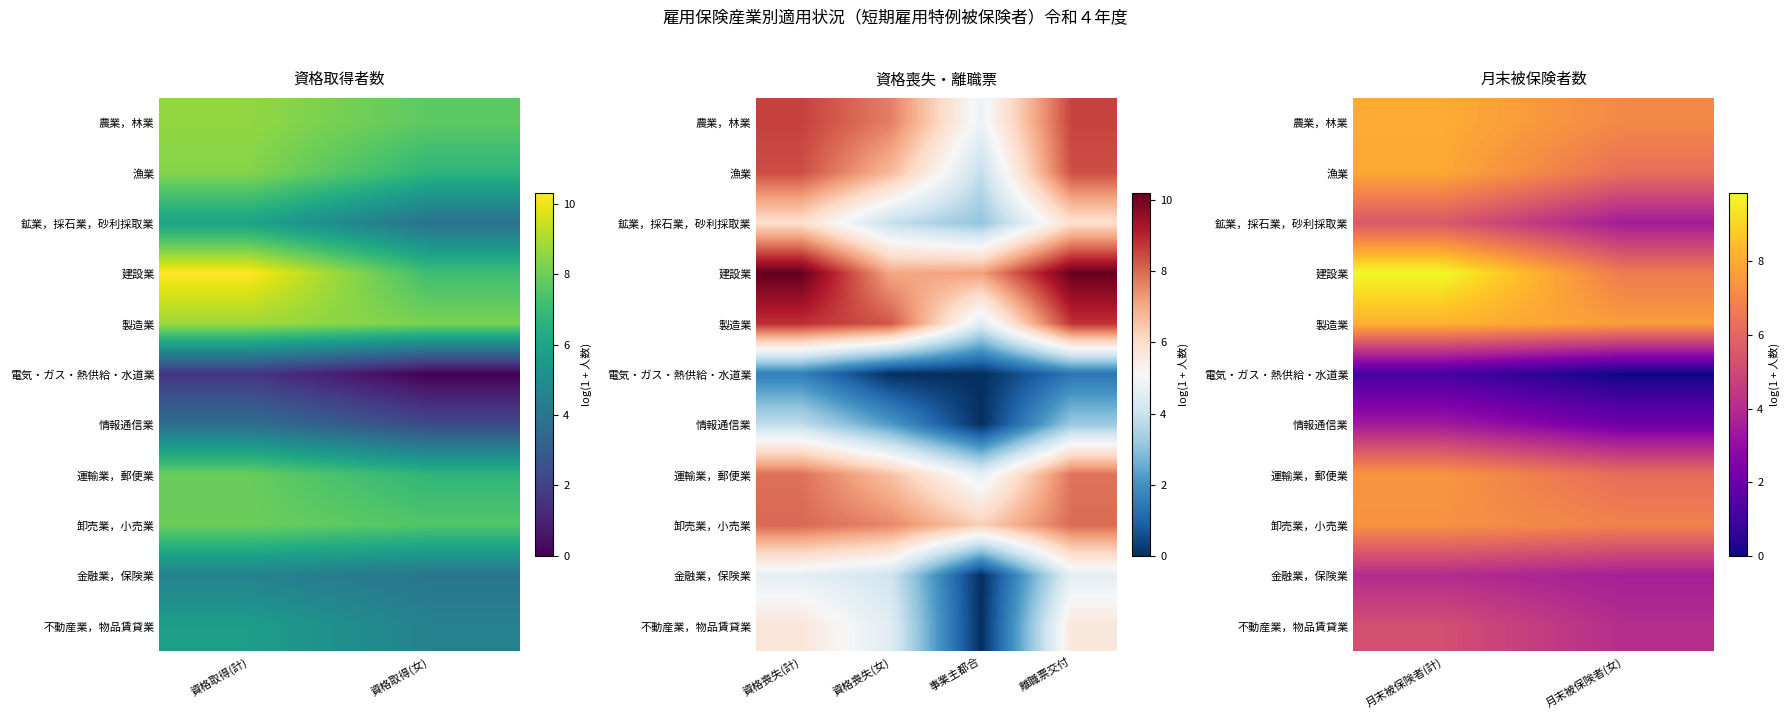

At which category is the sum across all series the highest?

月末被保険者(計)